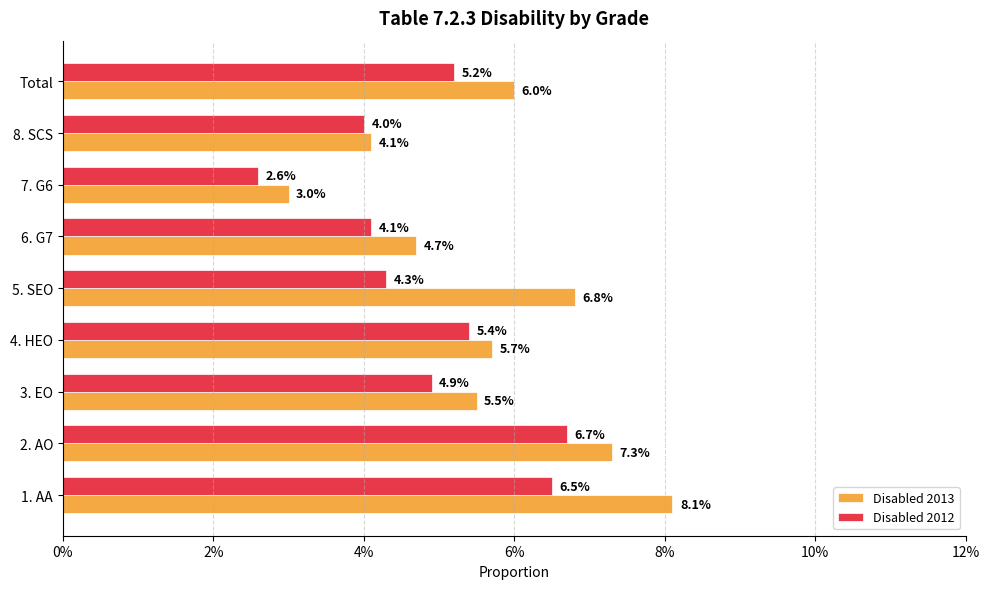

What are all the series names shown in the legend?

Disabled 2013, Disabled 2012